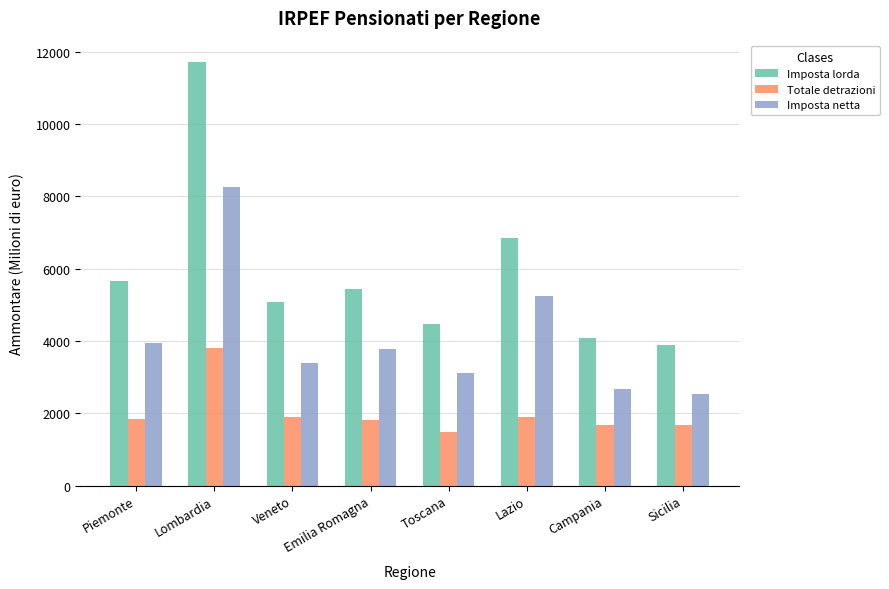

How many data points in Imposta lorda are less than 5429?

4